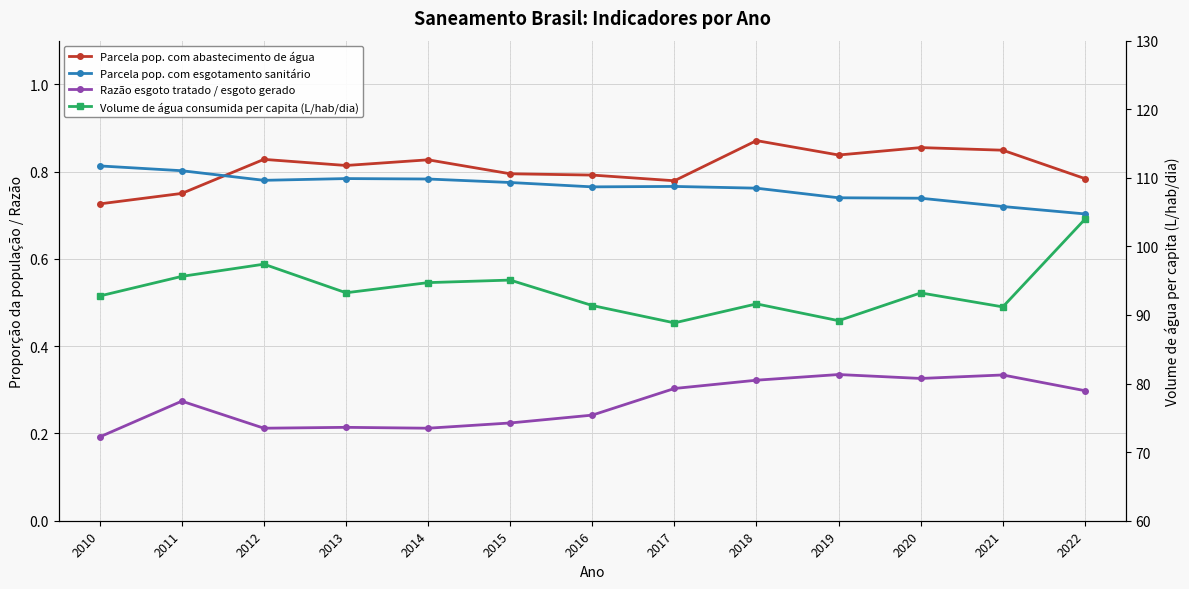

At which category does Razão esgoto tratado / esgoto gerado reach its first local peak?

2011